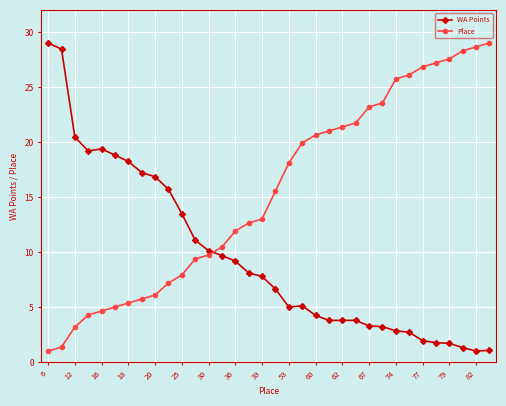

What is the maximum value for Place?

29.0